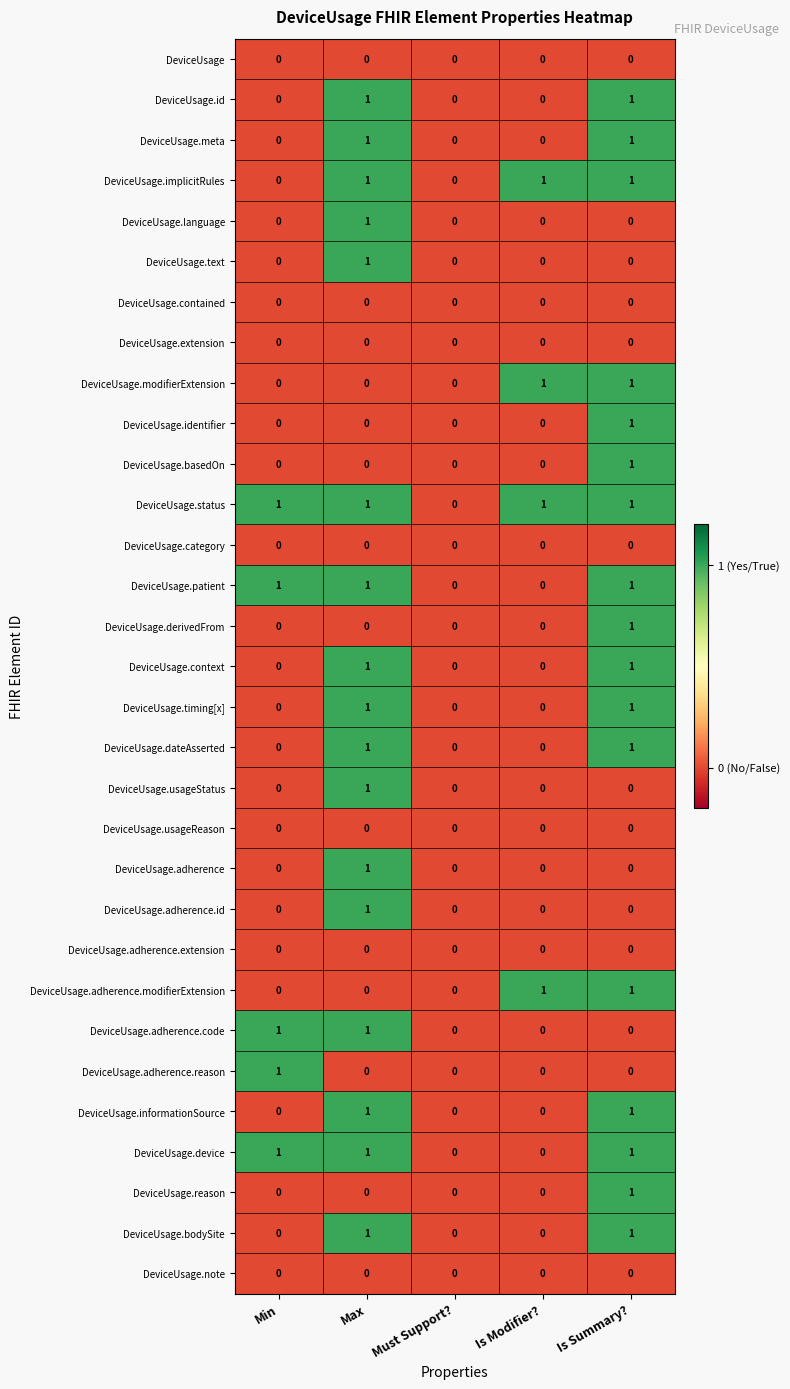

How many DeviceUsage.dateAsserted values are between 0 and 1?

5